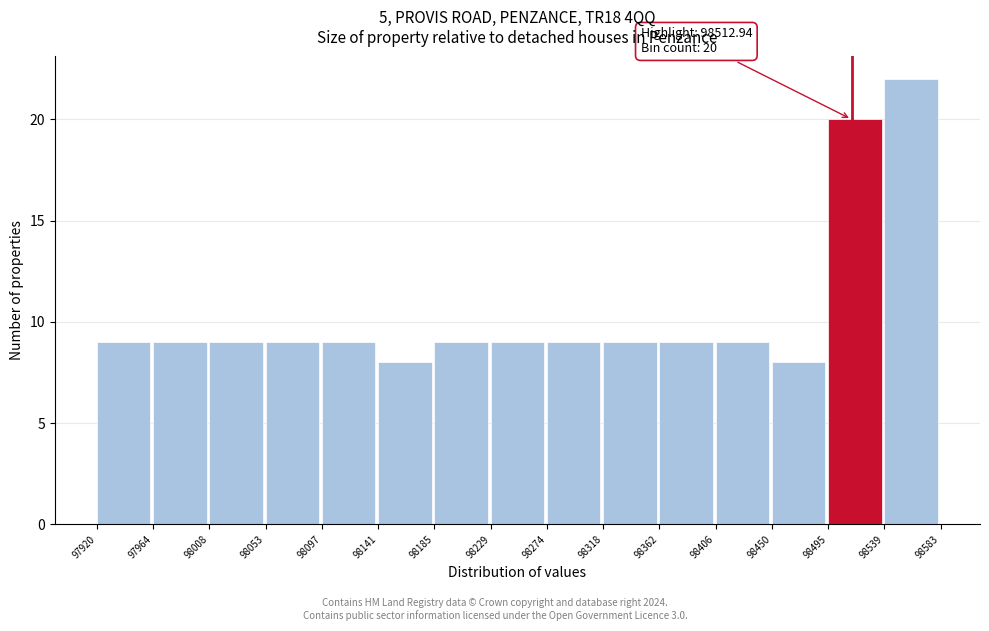

Over which range of the x-axis is the bar tallest?

98539 to 98583